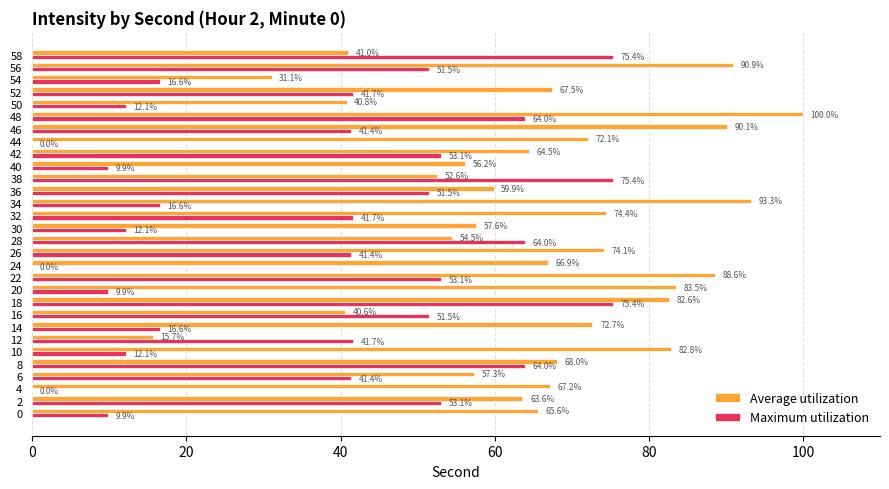

Is it true that Maximum utilization equals 37.6 at 24?

False